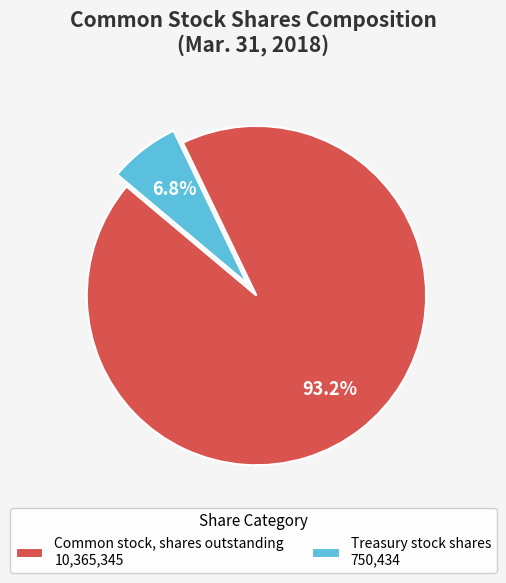

To the nearest percent, what percentage of the pie is Common stock, shares outstanding?

93%